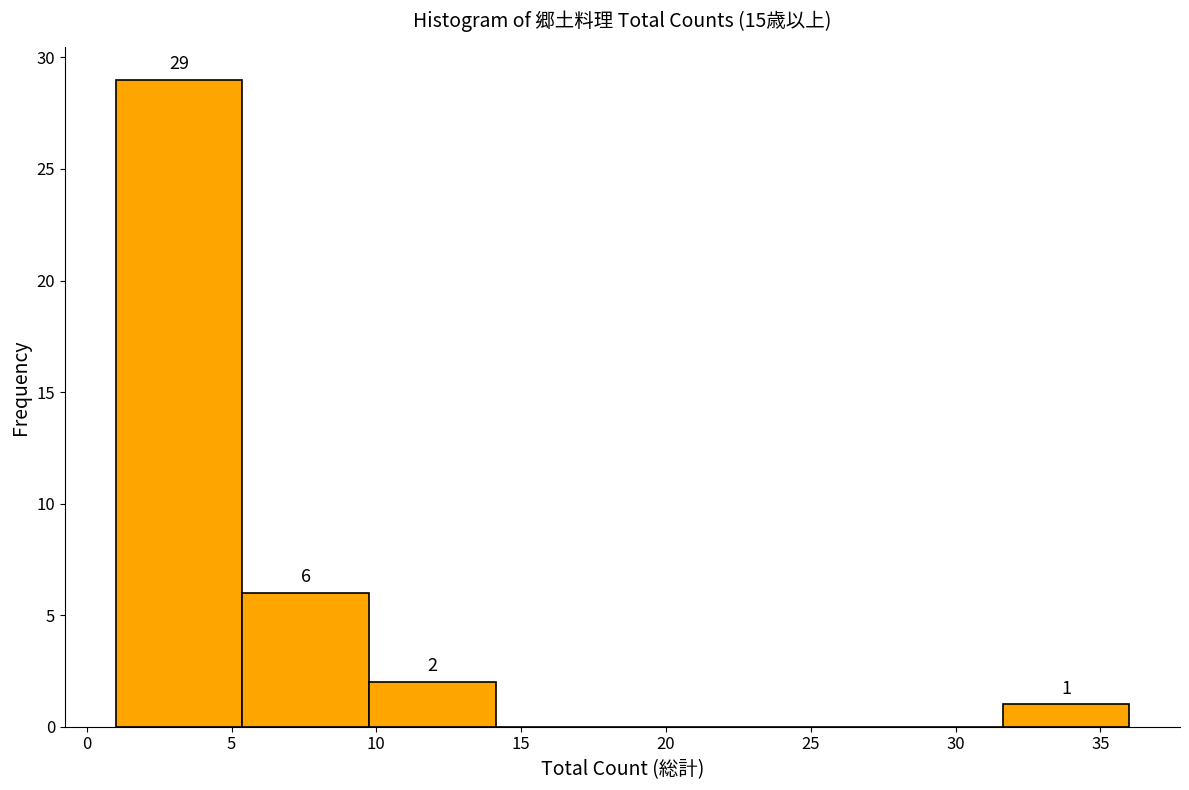

Over which range of the x-axis is the bar tallest?

1.0 to 5.5